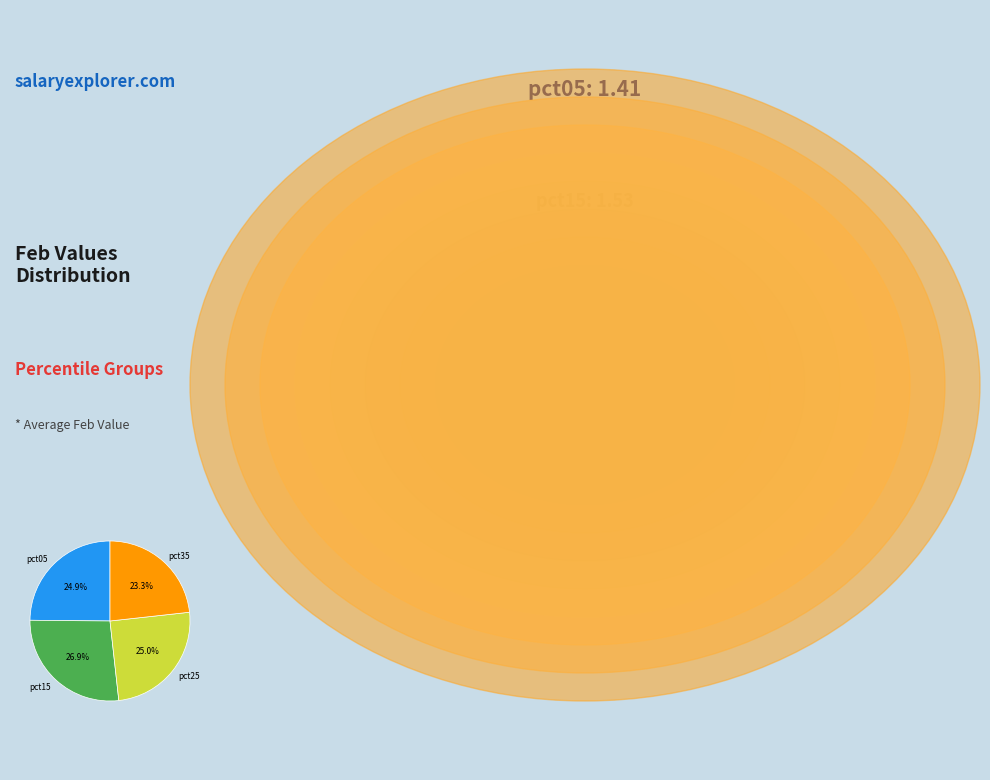

What is the ratio of the value at pct25 to the value at pct15?

0.9